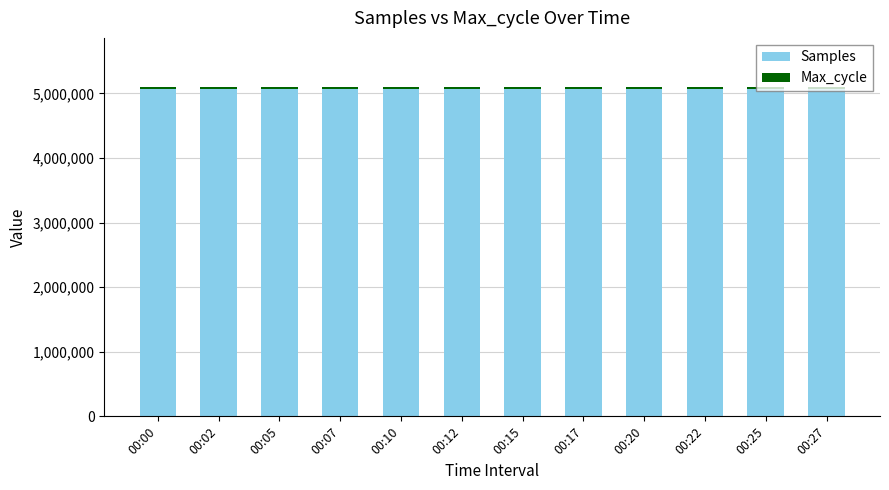

What is the lowest value of the Samples series?

5074116